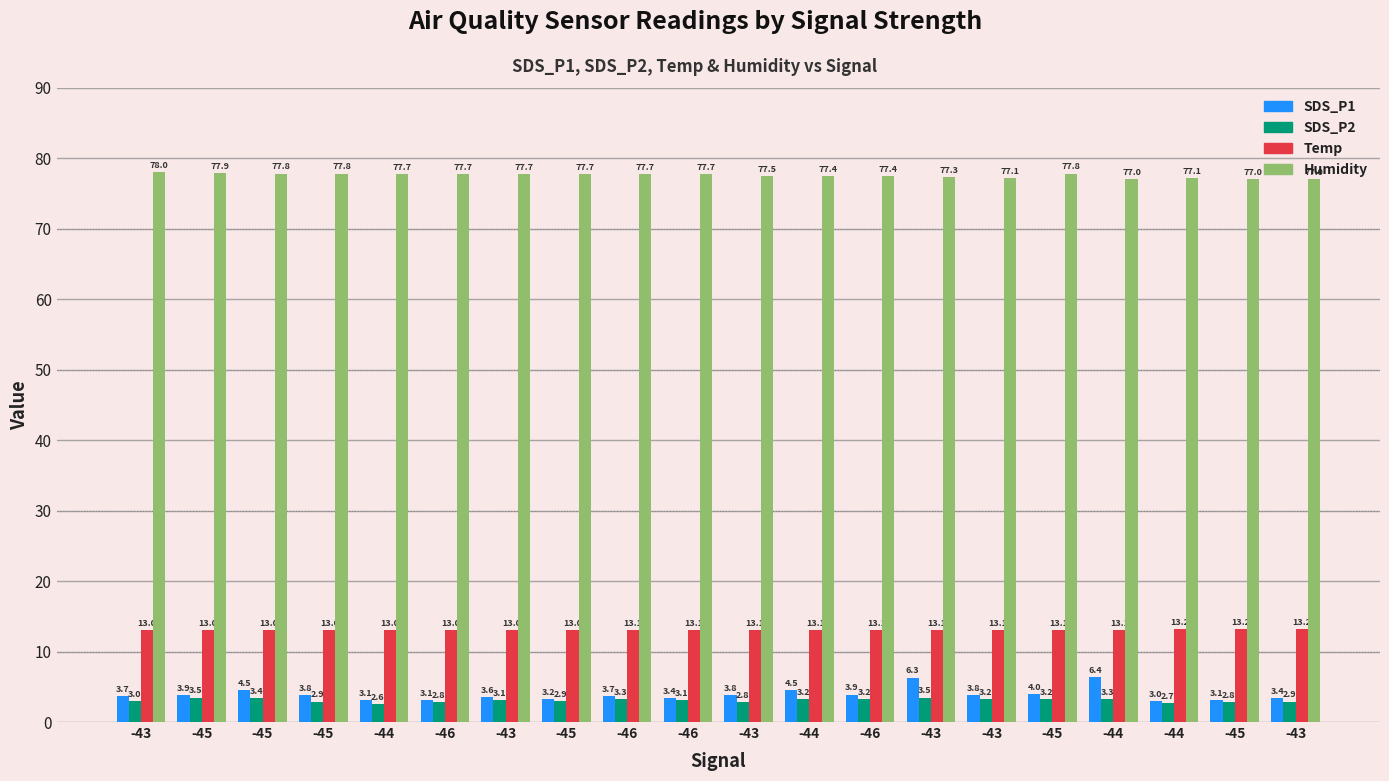

At which label does SDS_P2 first exceed 3?

-45